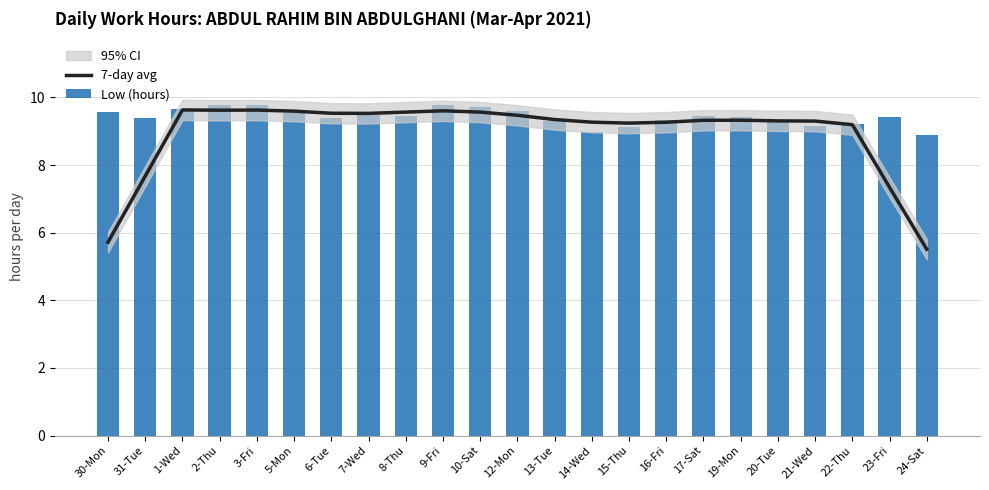

List the series in order of their peak value, lowest first.

7-day avg, Low (hours)